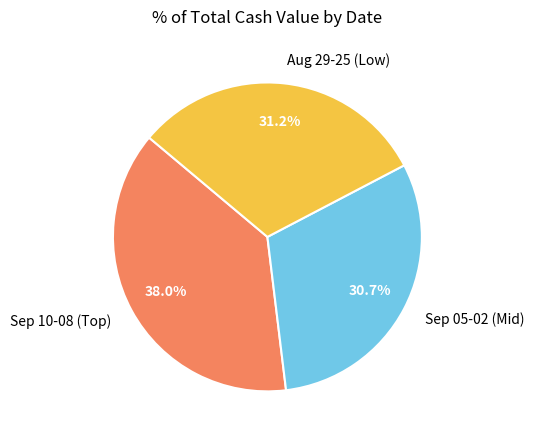

What is the largest slice in the pie chart?

Sep 10-08 (Top)